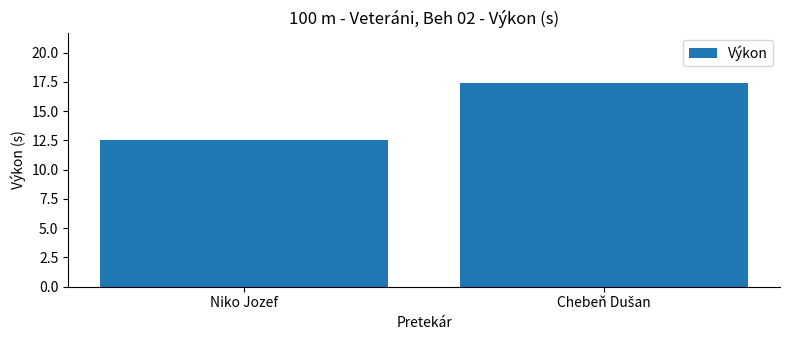

Which category has the lowest value across all series?

Niko Jozef